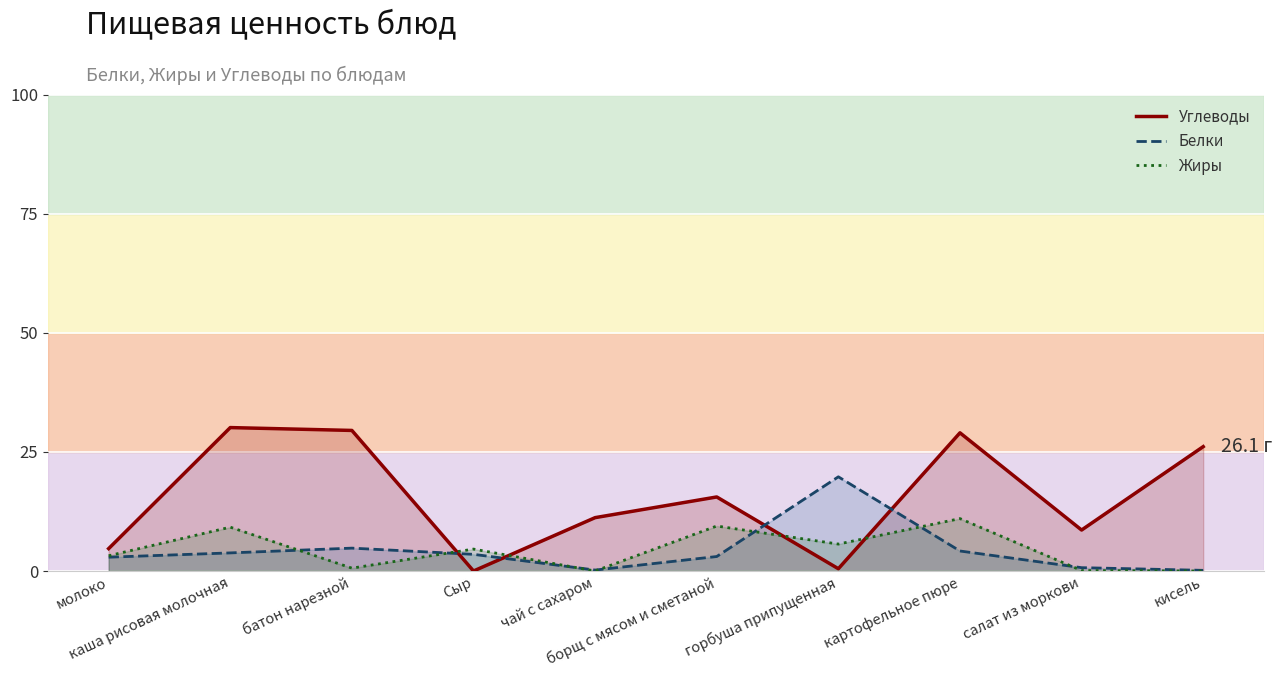

Which series has the largest total across all categories?

Углеводы